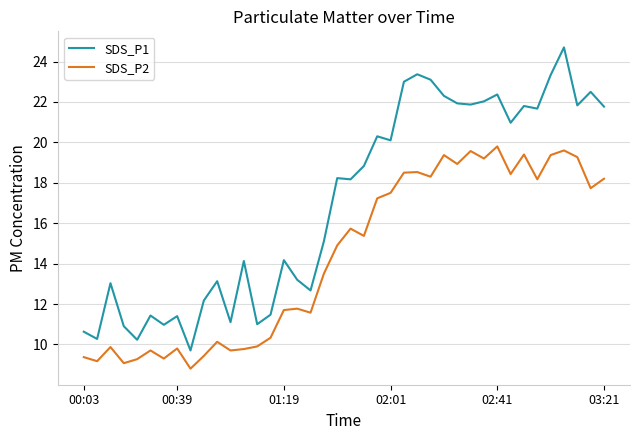

True or false: SDS_P1 has more than 2 interior local peaks.

True